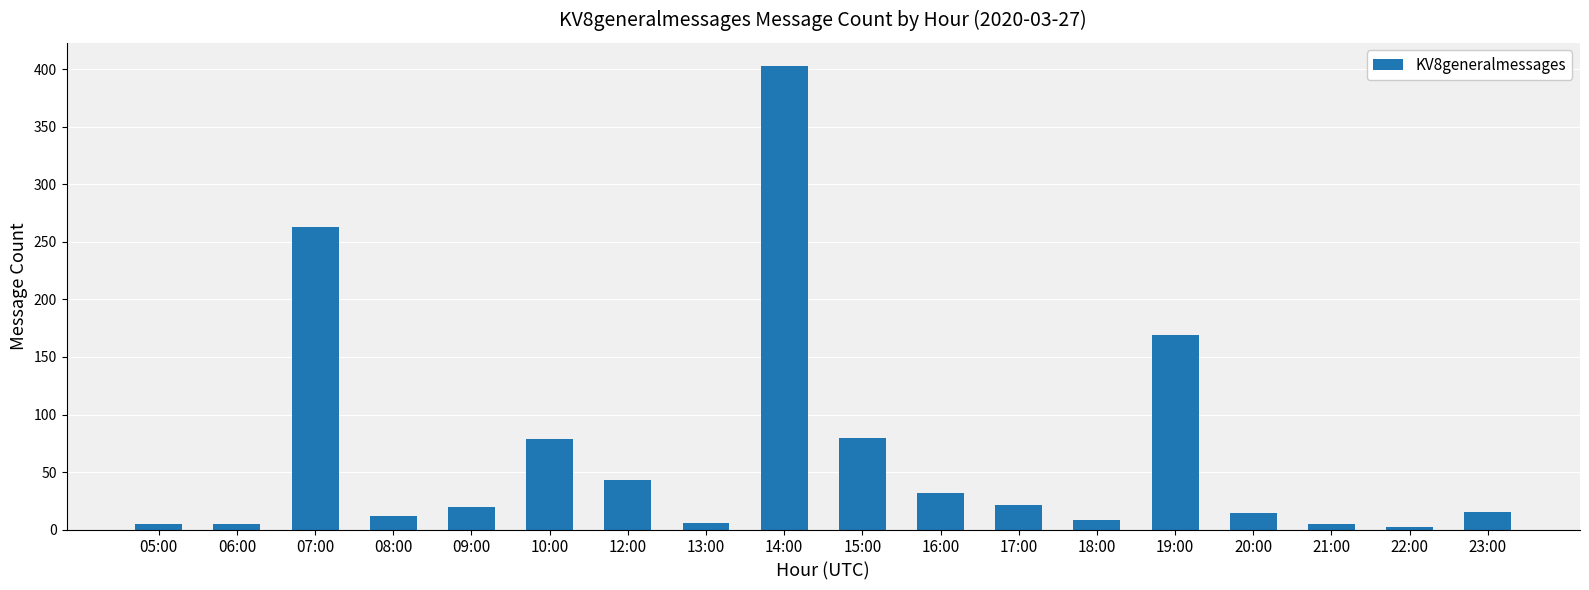

Where is the data nearest to the value 202?

19:00